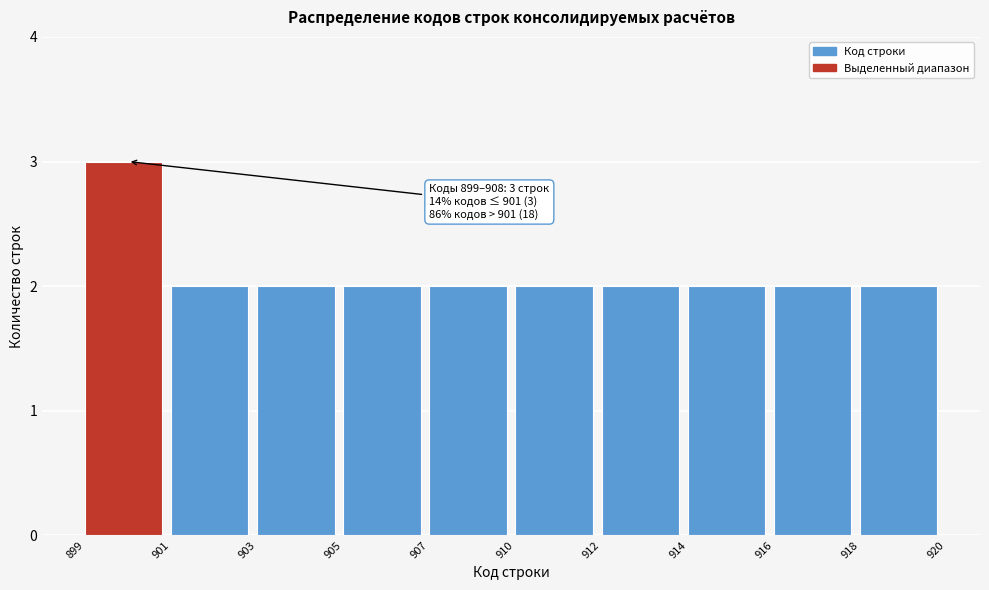

Reading right to left, what are all the values shown in this chart?

918=2	916=2	914=2	912=2	910=2	907=2	905=2	903=2	901=2	899=3